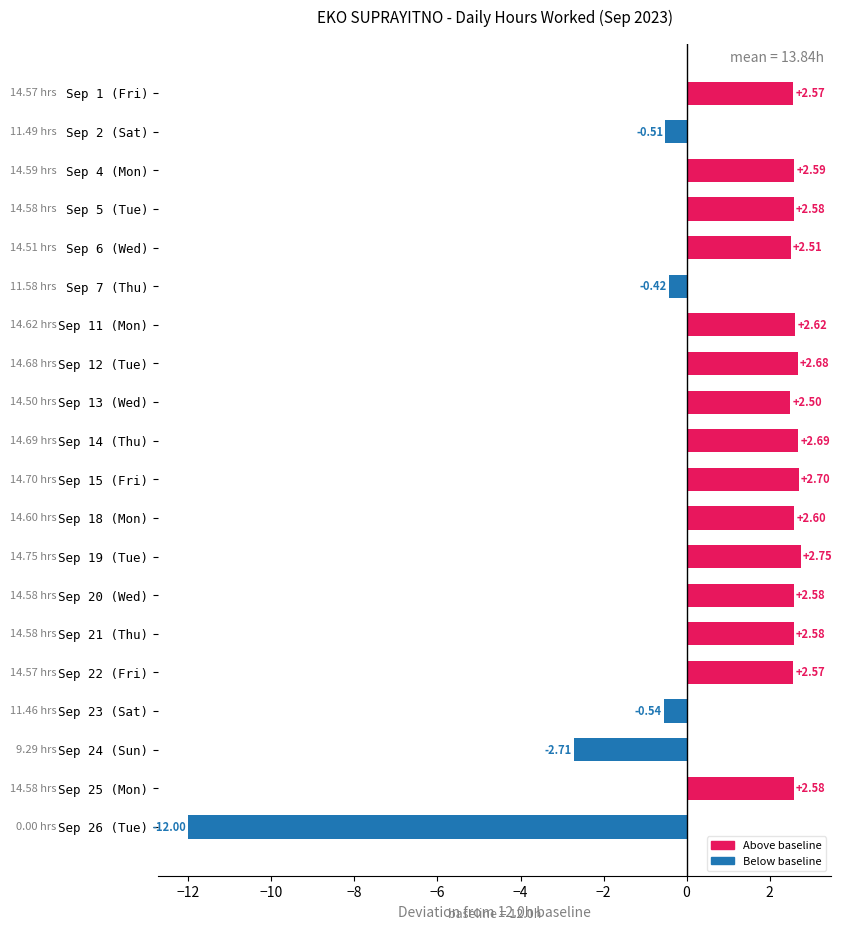

Approximately how many times larger is the value at Sep 12 (Tue) compared to Sep 14 (Thu)?

1.0